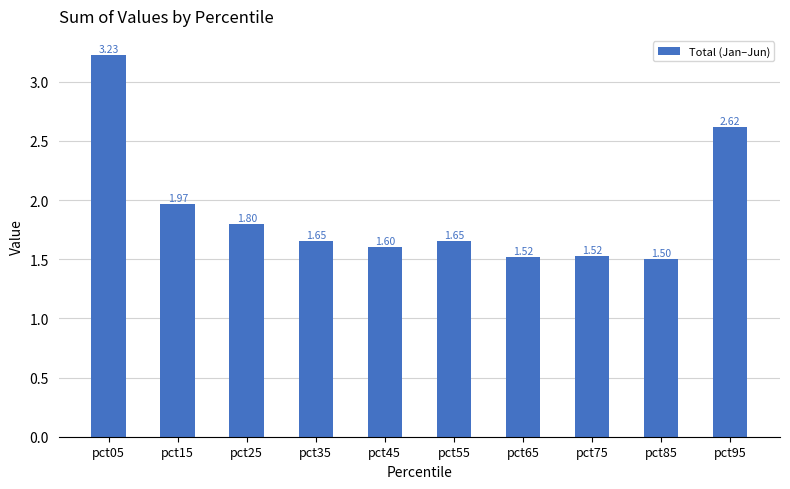

What is the minimum value shown in the chart?

1.5